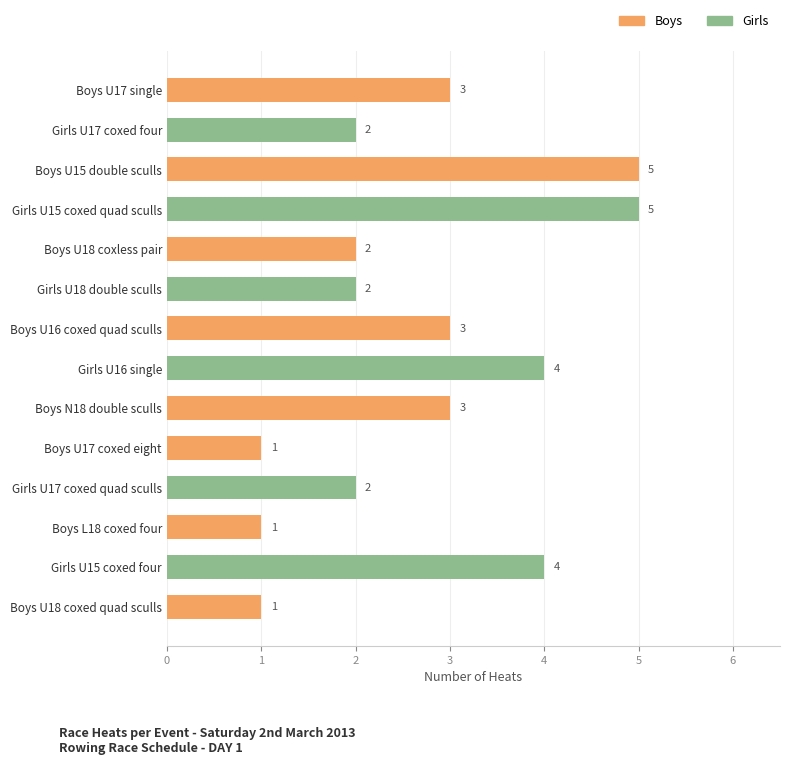

What is the difference between the second highest and minimum values?

4